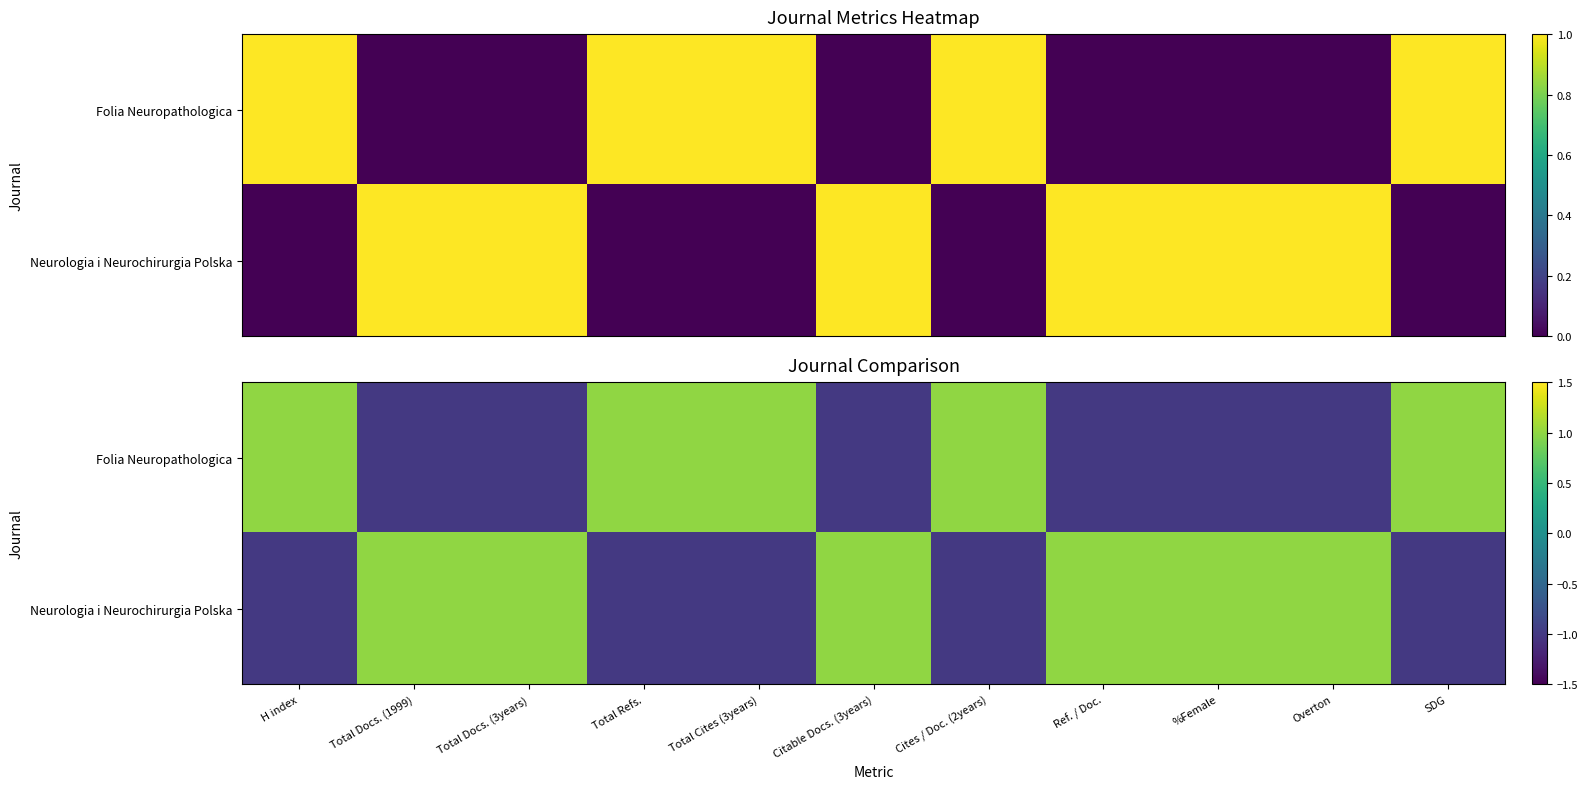

Count the Folia Neuropathologica values in the range -1 to 1.

11